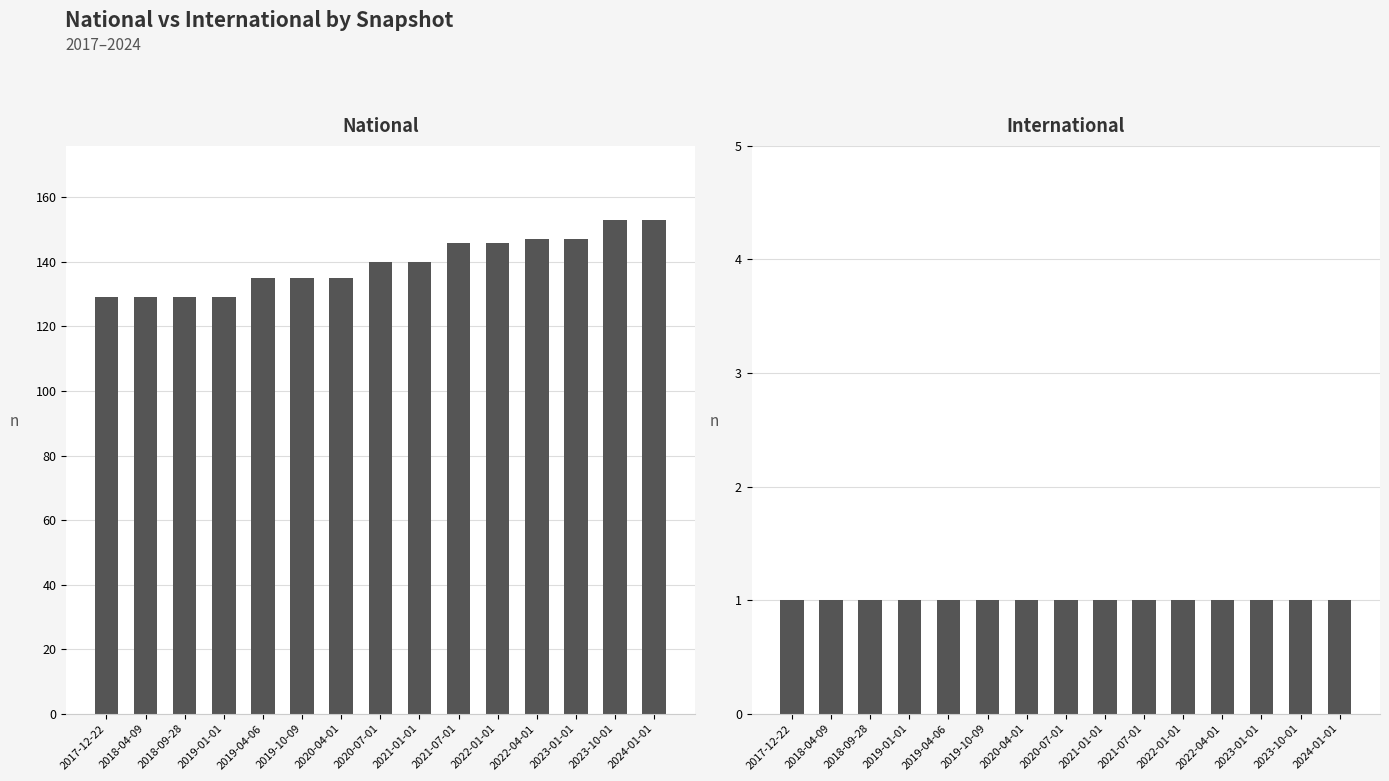

At which category is the sum across all series the highest?

2023-10-01